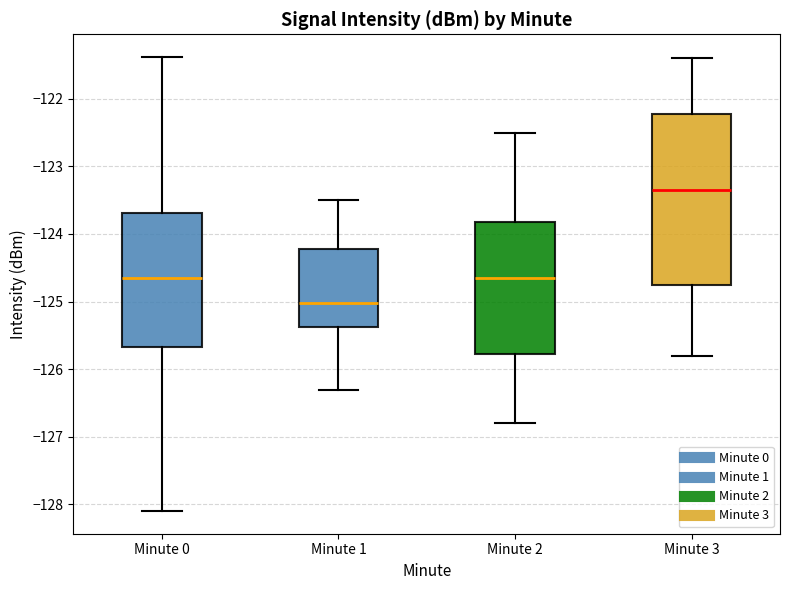

Reading left to right, read every box against the y-axis: the position of its median line, the range the box covers, and the ends of its whiskers. The values are not printed on the chart, so give them approximately, as read against the axis.

Minute 0: median -124.6, box -125.7 to -123.7, whiskers -128.1 to -121.4
Minute 1: median -125.0, box -125.4 to -124.2, whiskers -126.3 to -123.5
Minute 2: median -124.6, box -125.8 to -123.8, whiskers -126.8 to -122.5
Minute 3: median -123.3, box -124.7 to -122.2, whiskers -125.8 to -121.4